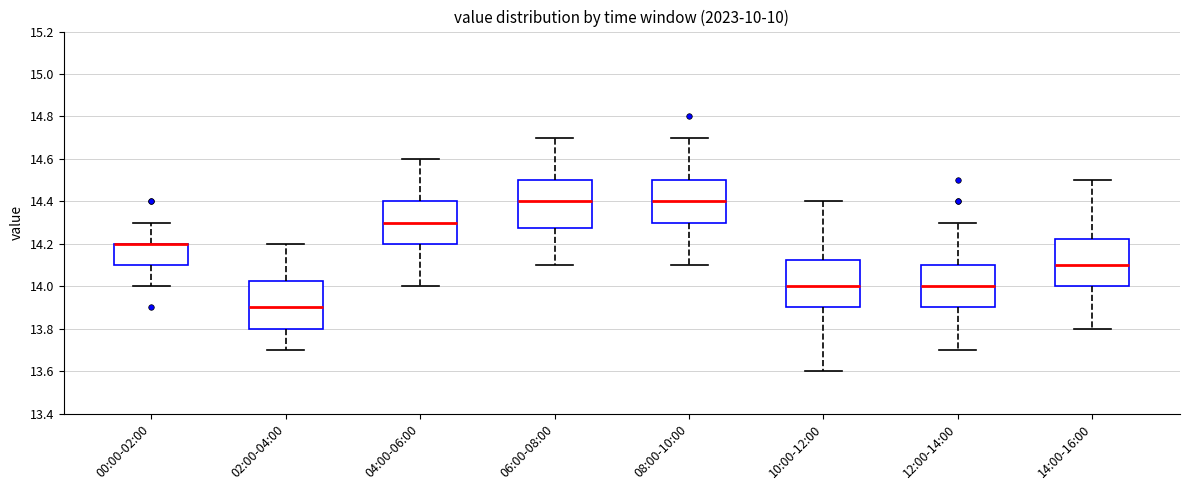

Reading left to right, transcribe this box plot: for each box, give where its median line is, the range the box spans, and where its two whiskers end, as read against the y-axis. The values are not printed on the chart, so give them approximately, as read against the axis.

00:00-02:00: median 14.20 (drawn on the box's upper edge), box 14.10 to 14.20, whiskers 14.00 to 14.30
02:00-04:00: median 13.90, box 13.80 to 14.02, whiskers 13.70 to 14.20
04:00-06:00: median 14.30, box 14.20 to 14.40, whiskers 14.00 to 14.60
06:00-08:00: median 14.40, box 14.28 to 14.50, whiskers 14.10 to 14.70
08:00-10:00: median 14.40, box 14.30 to 14.50, whiskers 14.10 to 14.70
10:00-12:00: median 14.00, box 13.90 to 14.12, whiskers 13.60 to 14.40
12:00-14:00: median 14.00, box 13.90 to 14.10, whiskers 13.70 to 14.30
14:00-16:00: median 14.10, box 14.00 to 14.22, whiskers 13.80 to 14.50